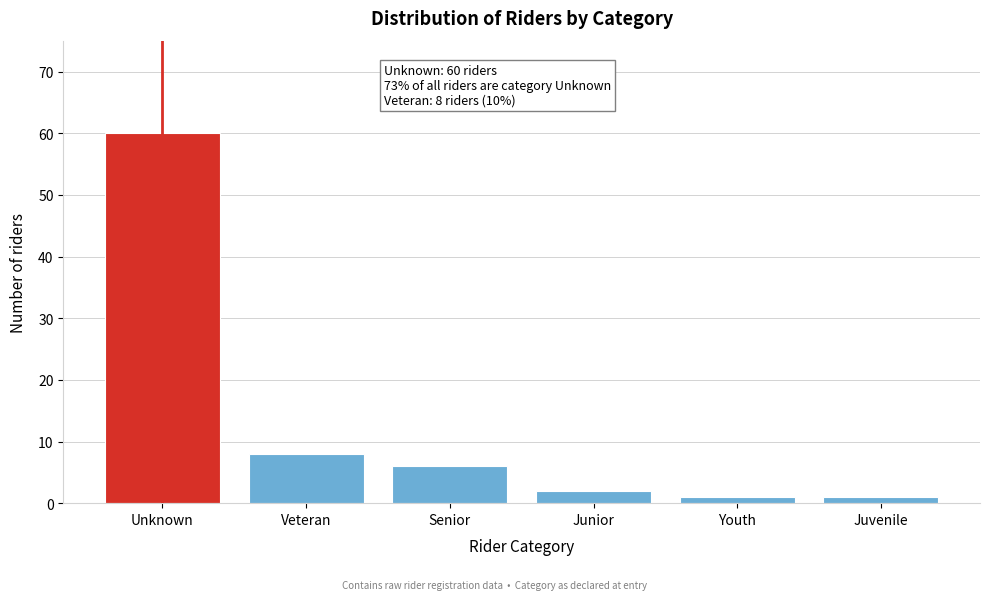

Reading left to right, transcribe all the data shown in this chart.

60	8	6	2	1	1